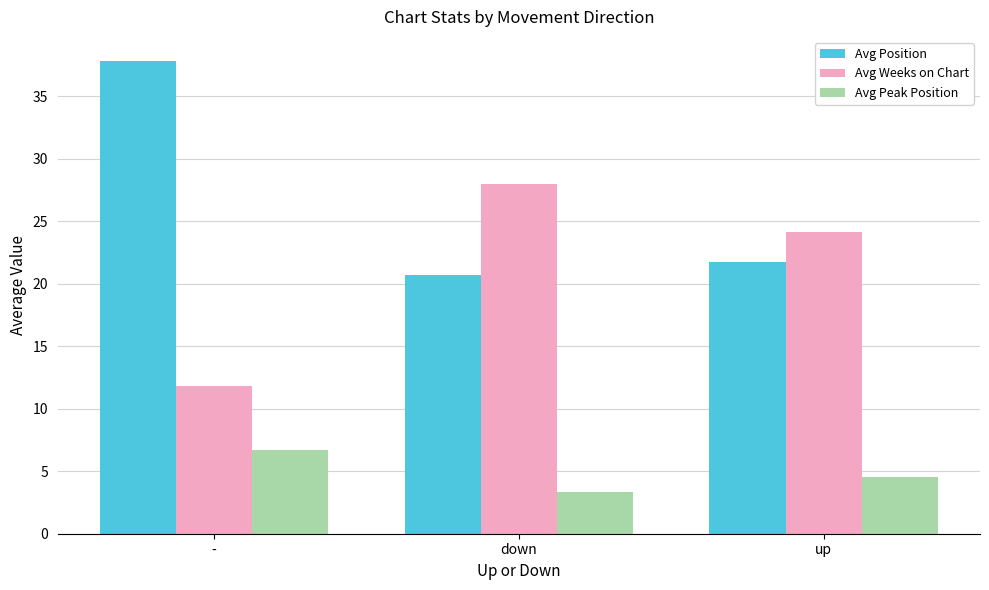

Is it true that Avg Position equals 14.8 at up?

False